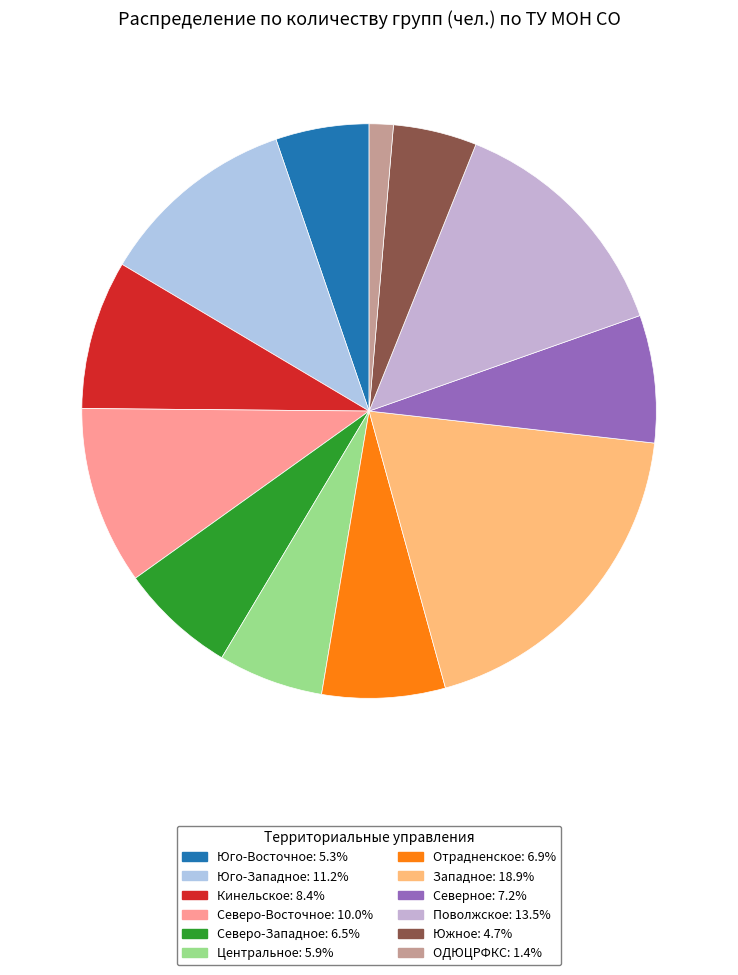

Which slice is the smallest?

ОДЮЦРФКС